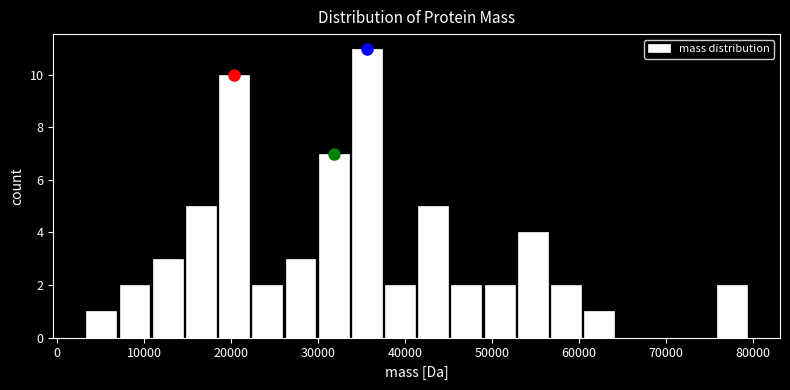

Read against the x-axis, roughly where is the centre of the tallest bar?

36000